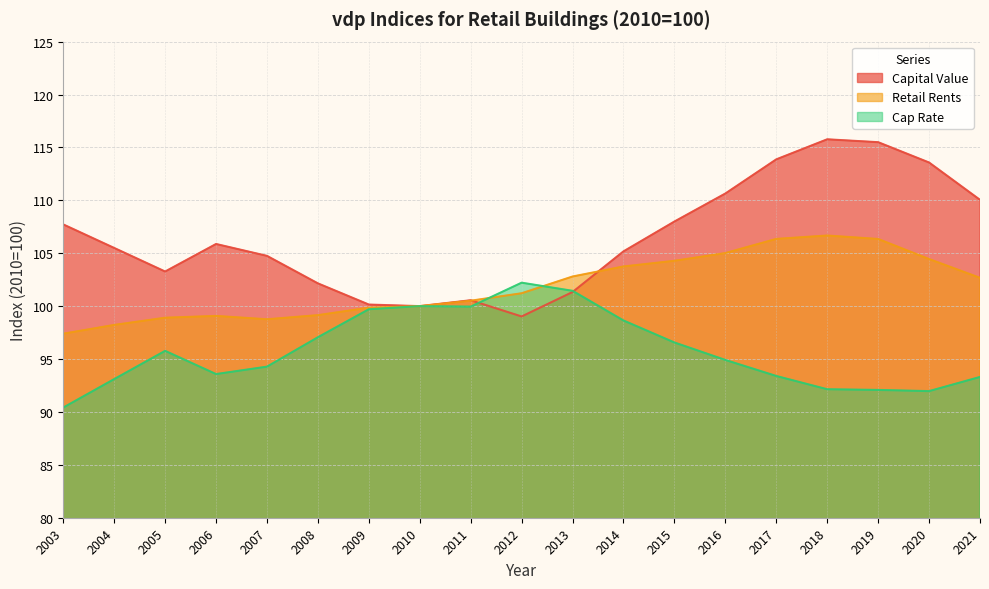

Where is the first local minimum for Capital Value?

2005